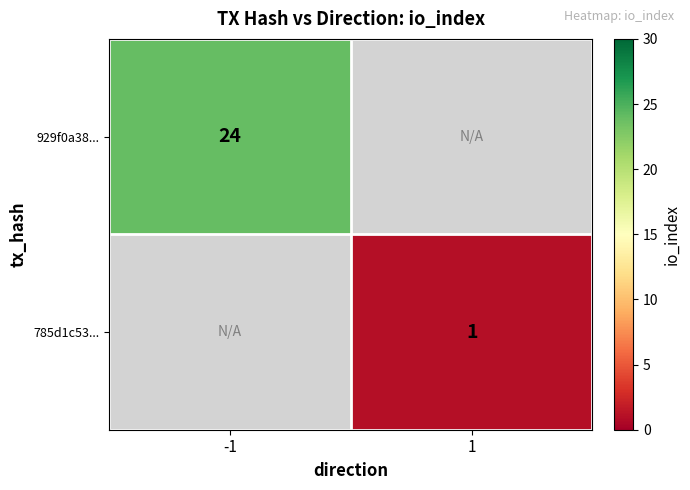

True or false: 785d1c53... has a value of 1 at 1.

True